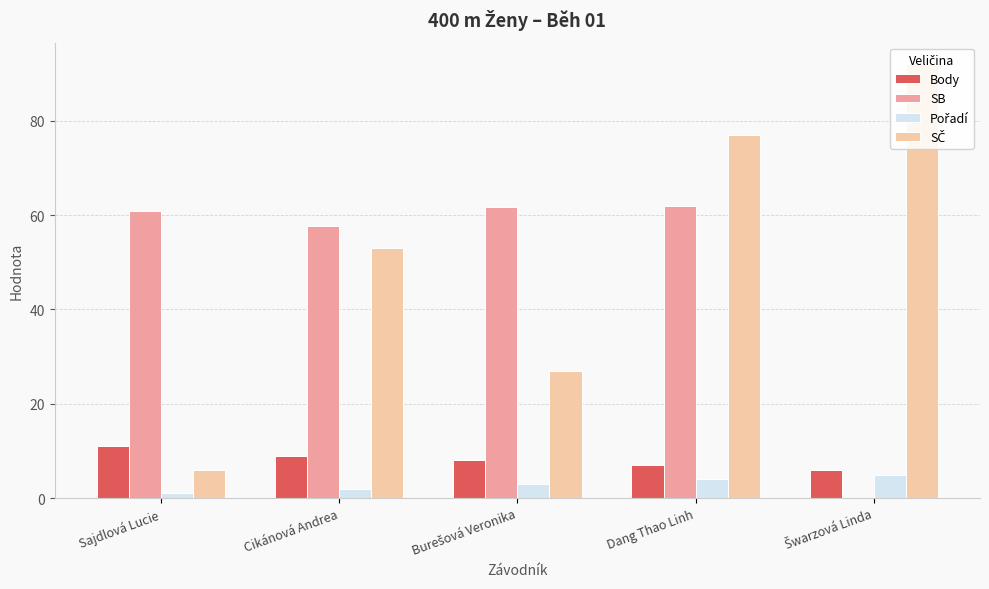

At which label does Body reach its peak?

Sajdlová Lucie